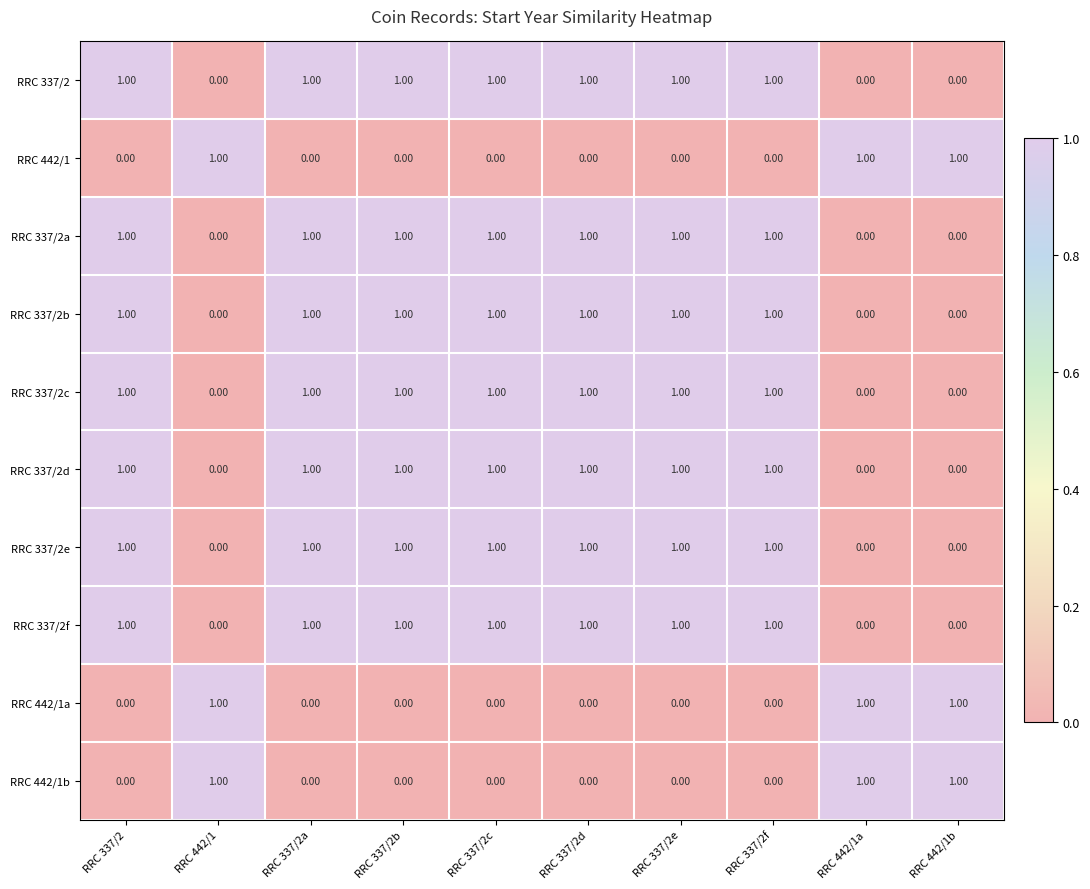

At how many categories does at least one series exceed 0?

10